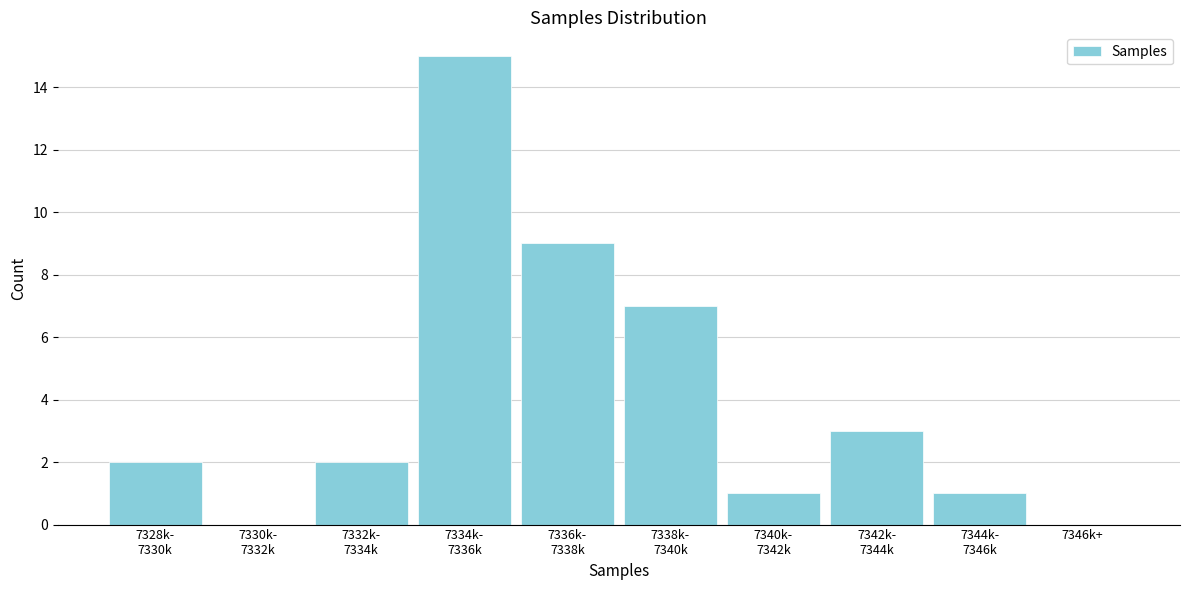

What is the greatest value displayed?

15